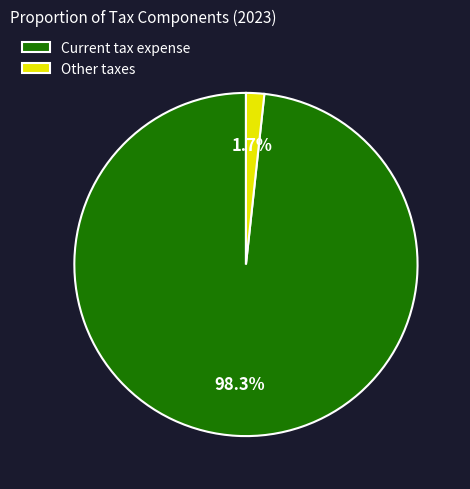

The Current tax expense slice represents 98% of the pie. True or false?

True